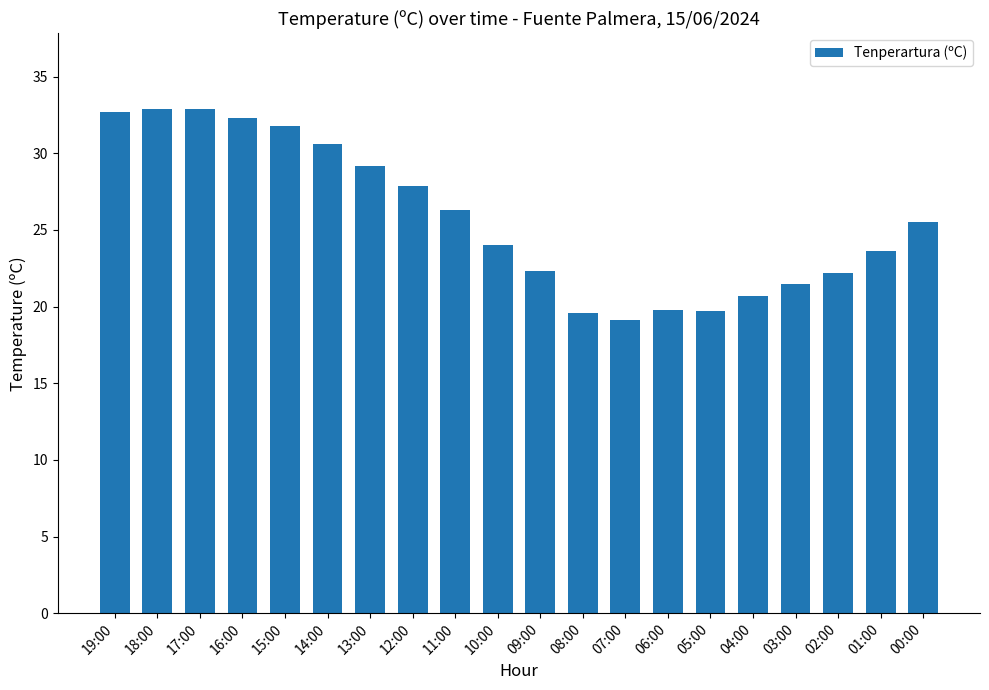

What is the minimum value shown in the chart?

19.1